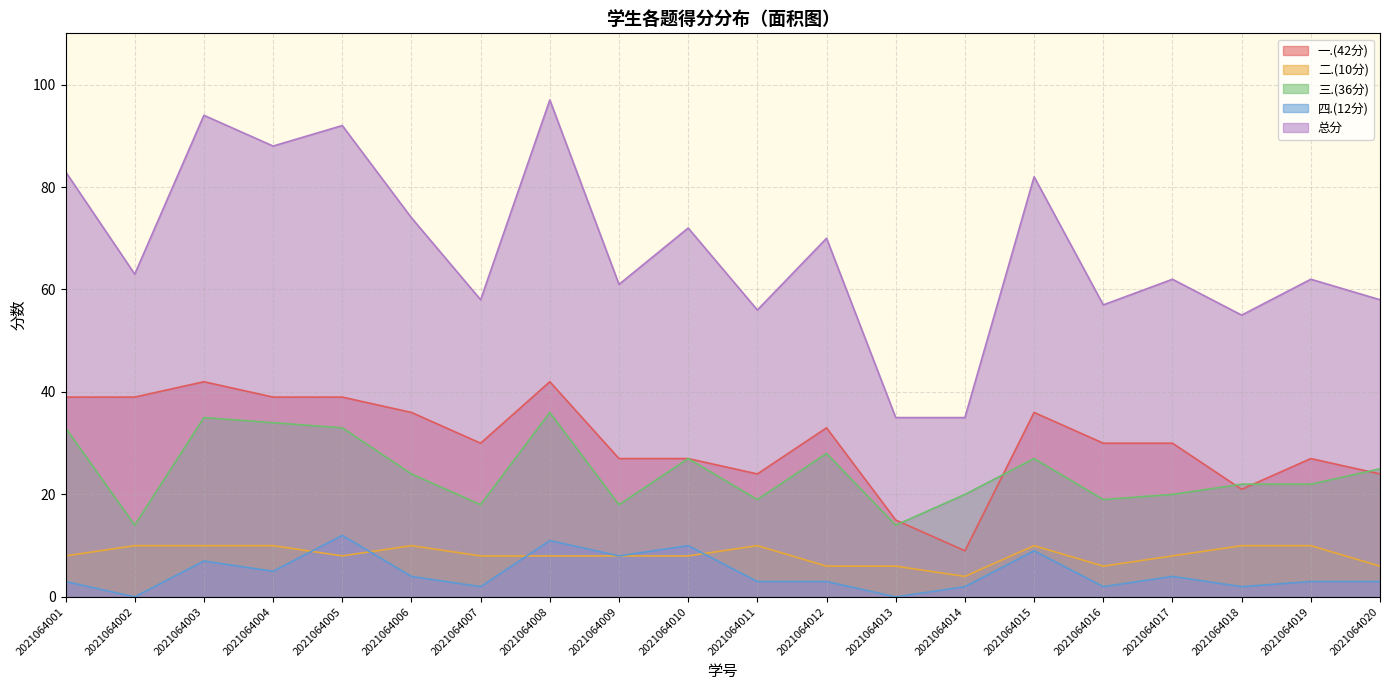

What is the difference between the maximum and second lowest values in the 总分 series?

62